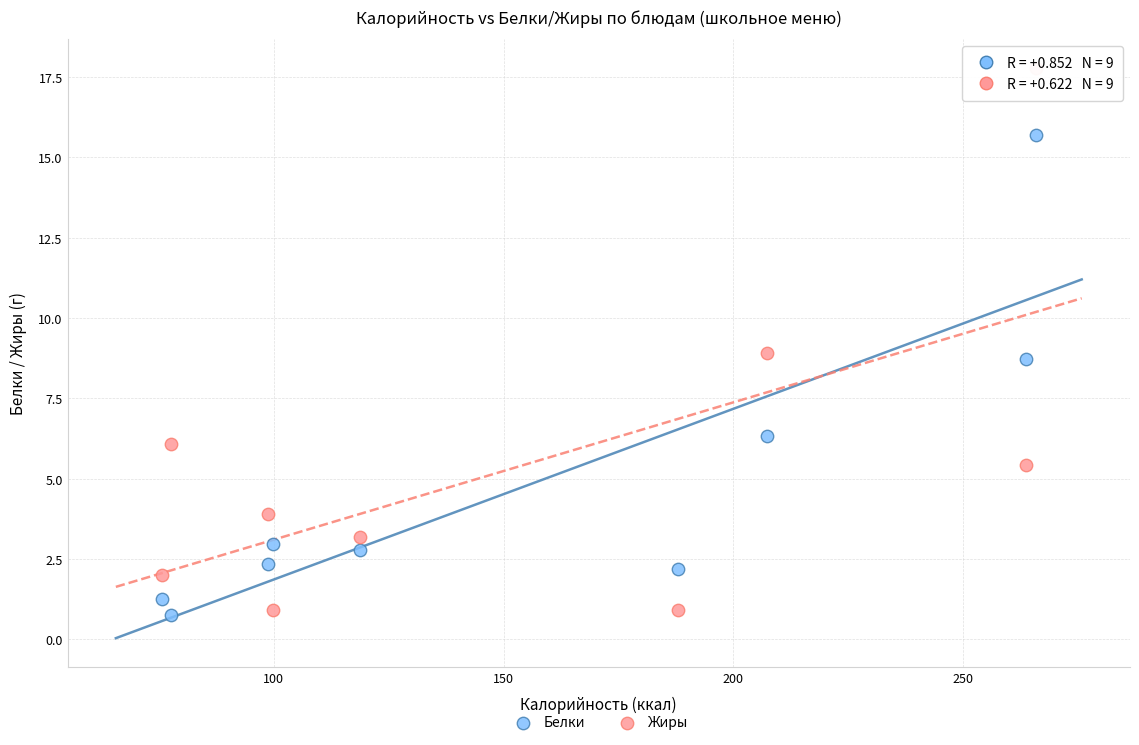

Which series contains the highest Y value?

Жиры